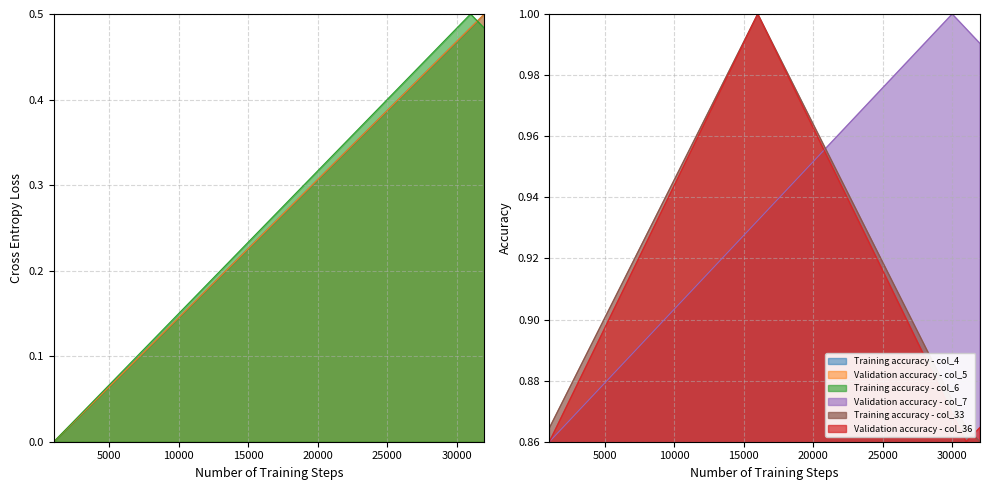

At which category does col_6 reach its first local peak?

31